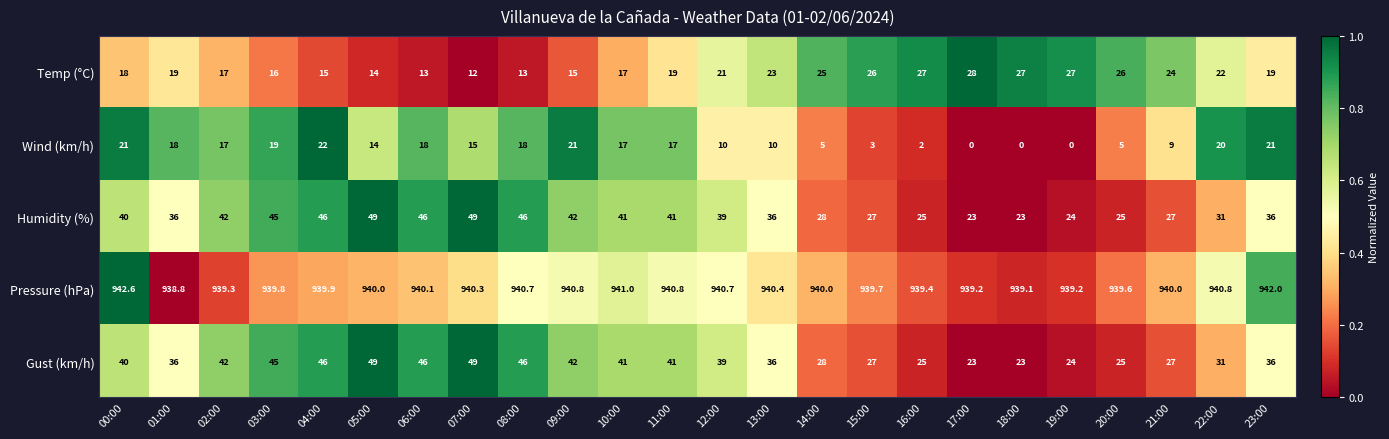

True or false: Gust (km/h) has a value of 39.0 at 12:00.

True